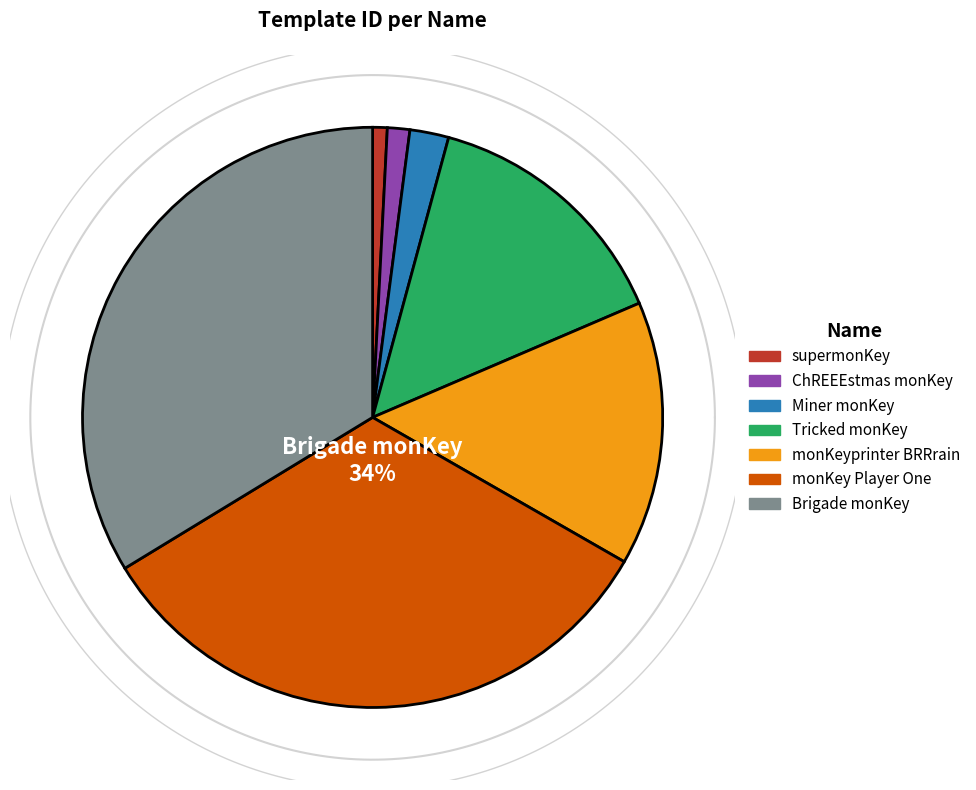

To the nearest percent, what is the difference between the largest and smallest slice percentages?

33%